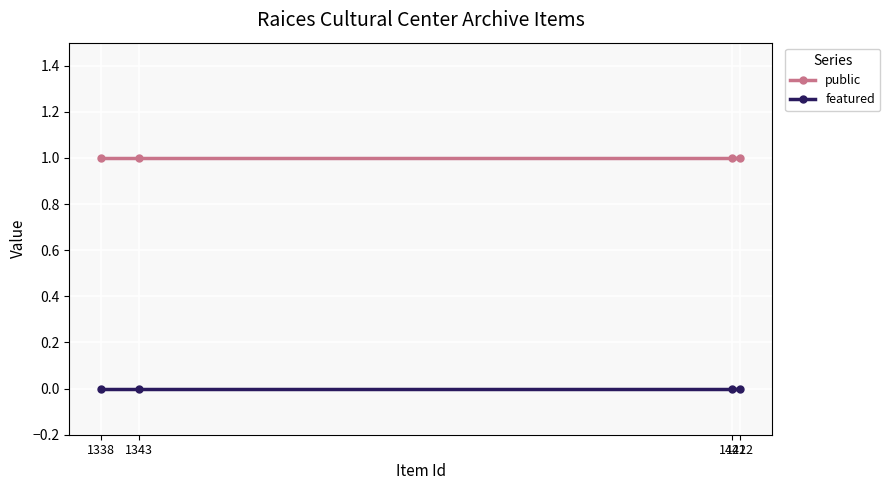

True or false: featured and public intersect in this chart.

False